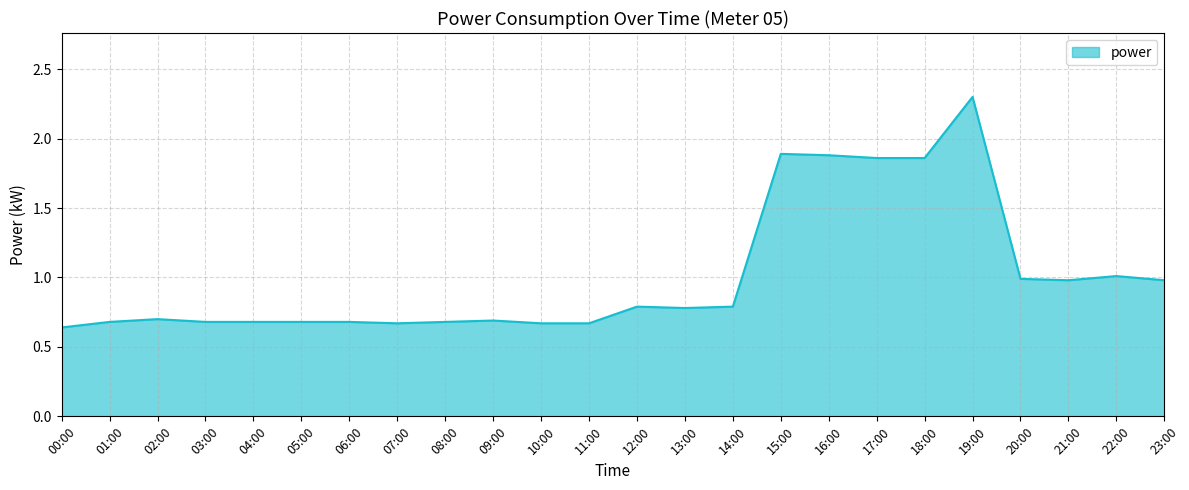

Between 02:00 and 19:00, which is larger?

19:00